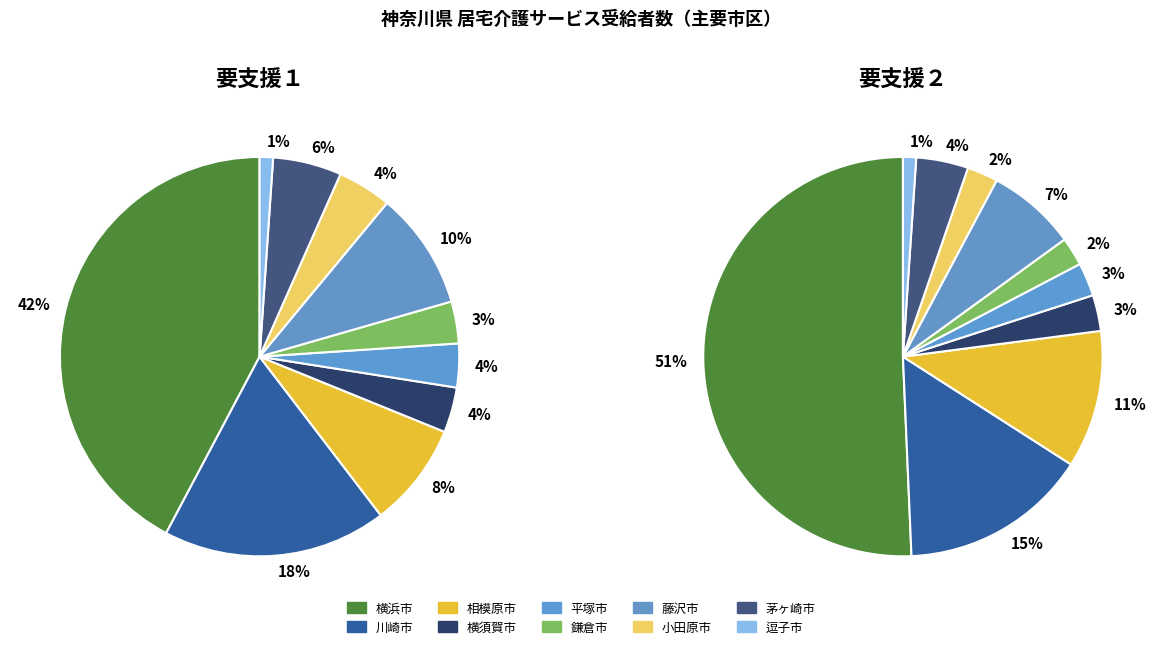

True or false: 4 accounts for 3% of the total.

True